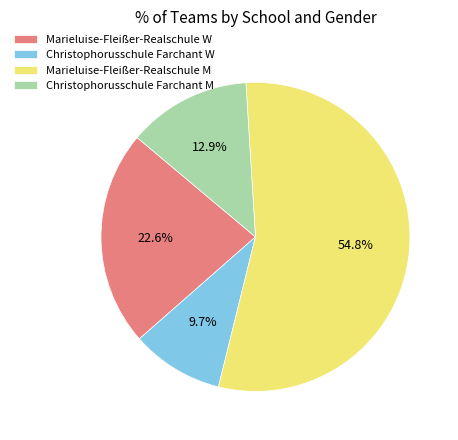

Which category has the smallest portion of the pie?

Christophorusschule Farchant W